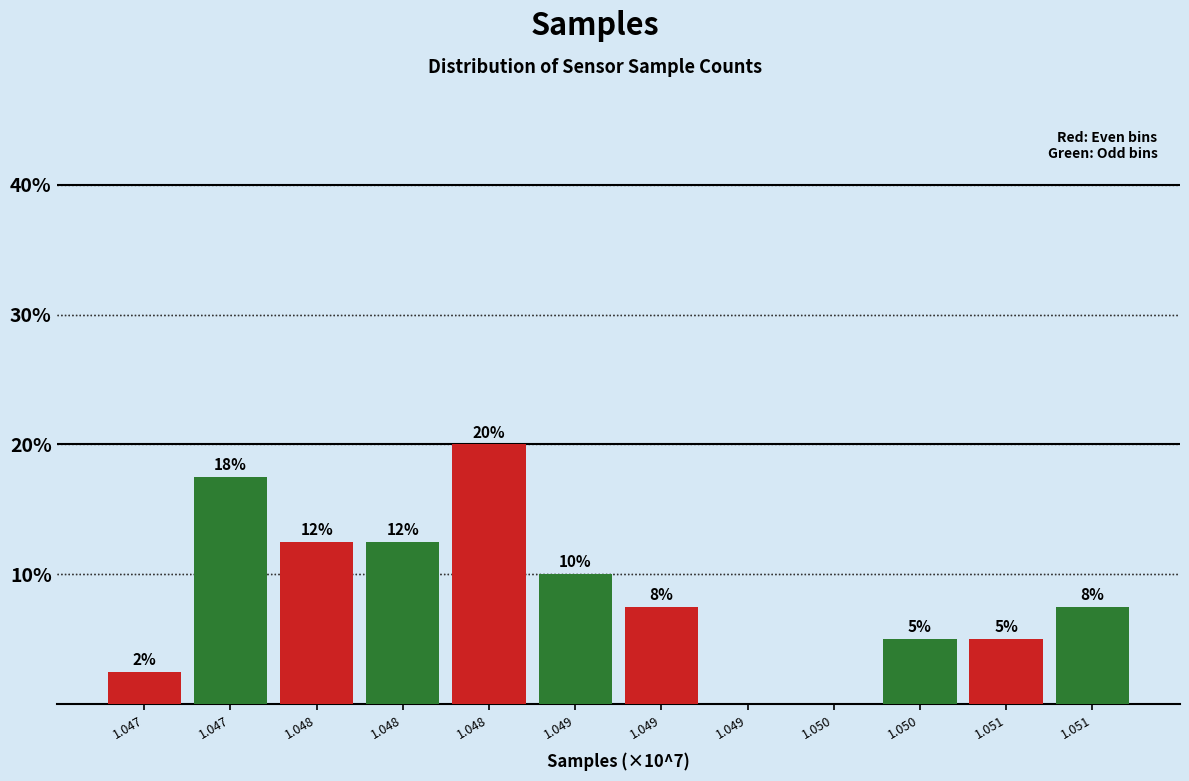

Are the bars horizontal?

No